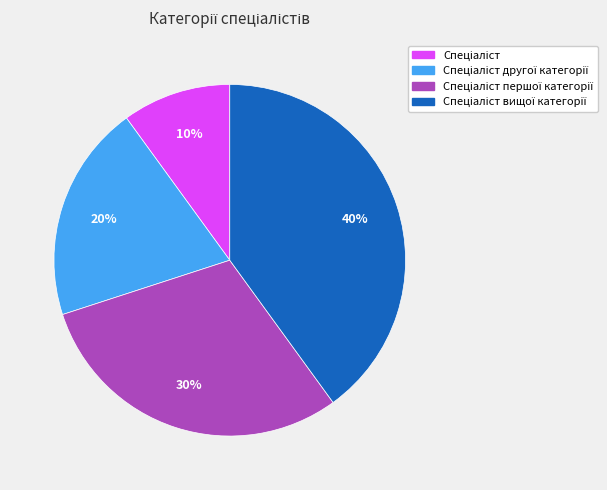

To the nearest percent, what is the average slice percentage?

25%